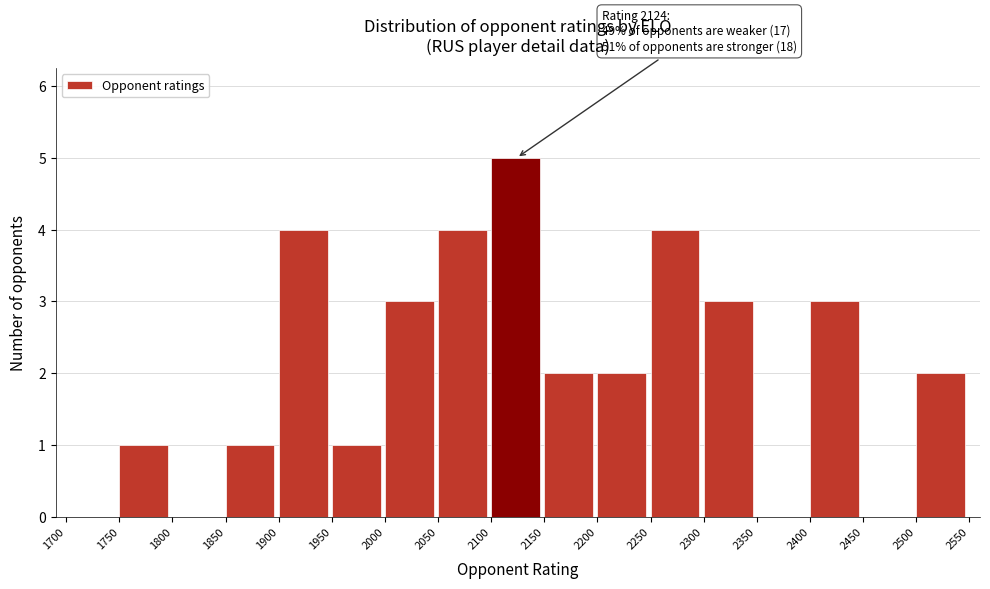

Over which range of the x-axis is the bar tallest?

2100 to 2150